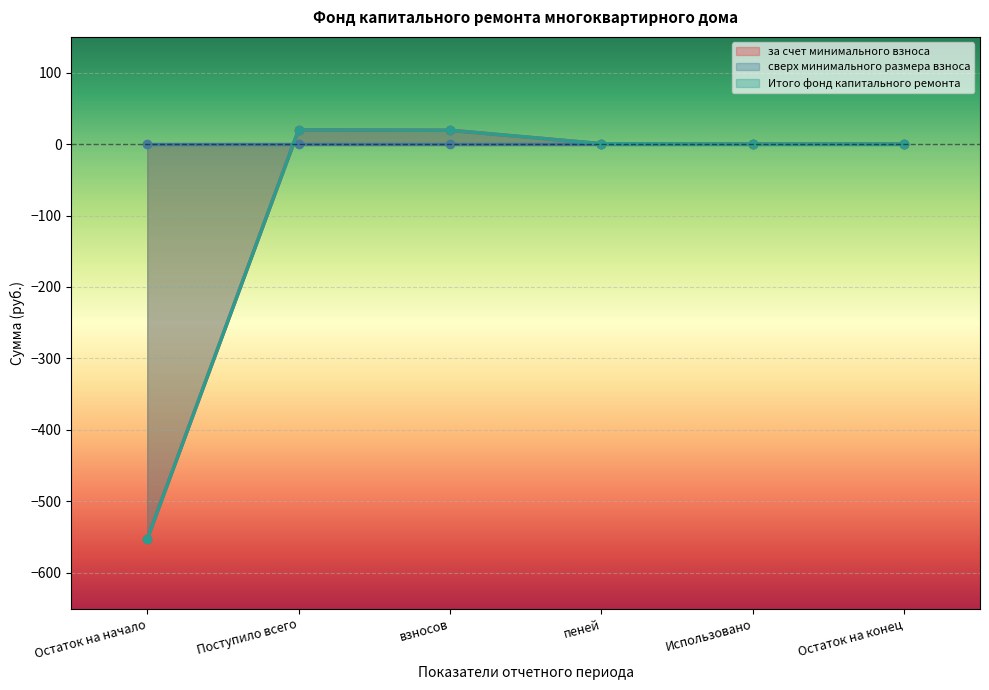

True or false: за счет минимального взноса and Итого фонд капитального ремонта intersect in this chart.

False